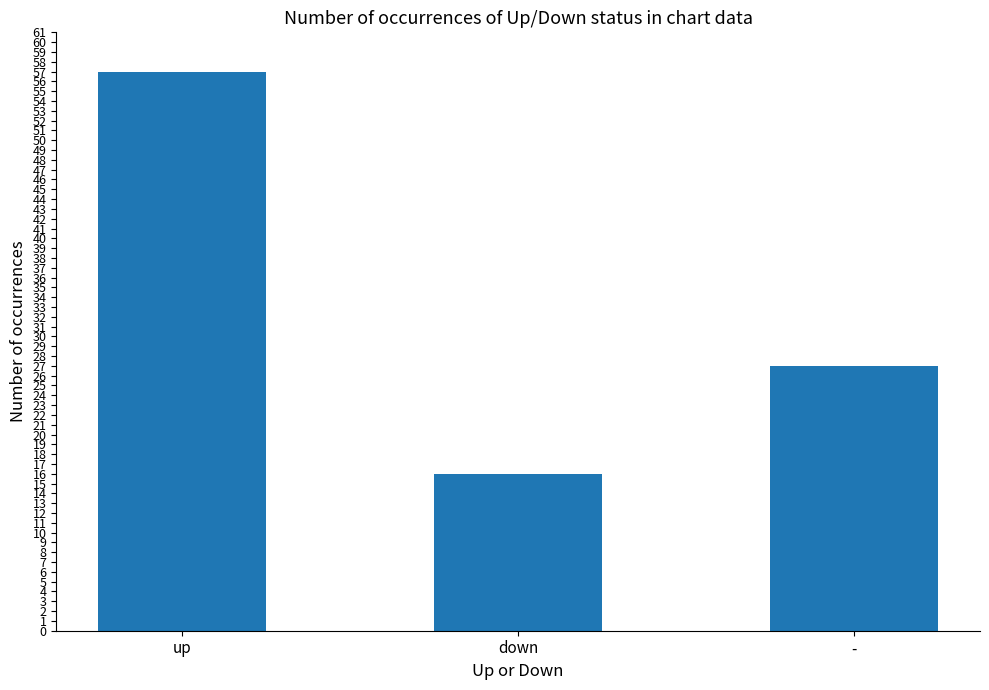

The value at up is 57. True or false?

True